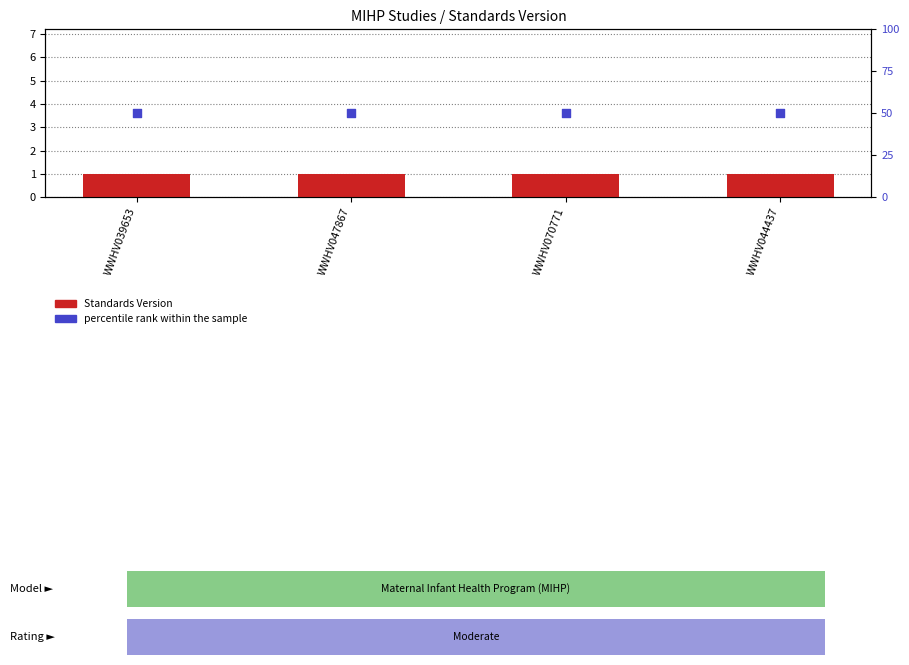

Is the value of percentile rank within the sample at WWHV044437 greater than the value of Standards Version at WWHV044437?

Yes